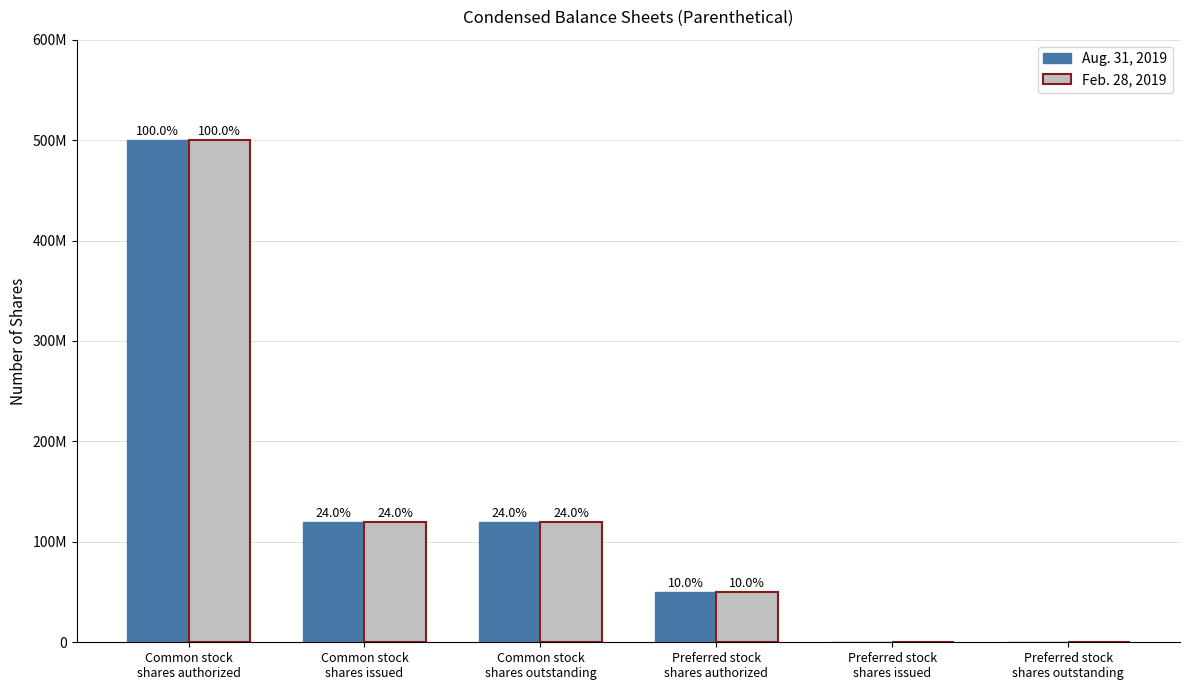

Reading left to right, transcribe all the data shown in this chart.

Aug. 31, 2019: 500000000	119950000	119950000	50000000	0	0
Feb. 28, 2019: 500000000	119950000	119950000	50000000	0	0